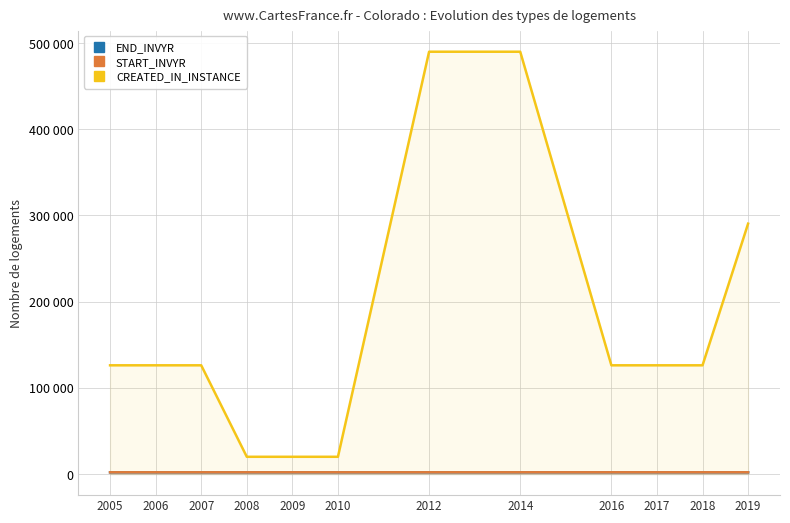

What is the sum of all END_INVYR values?

24141